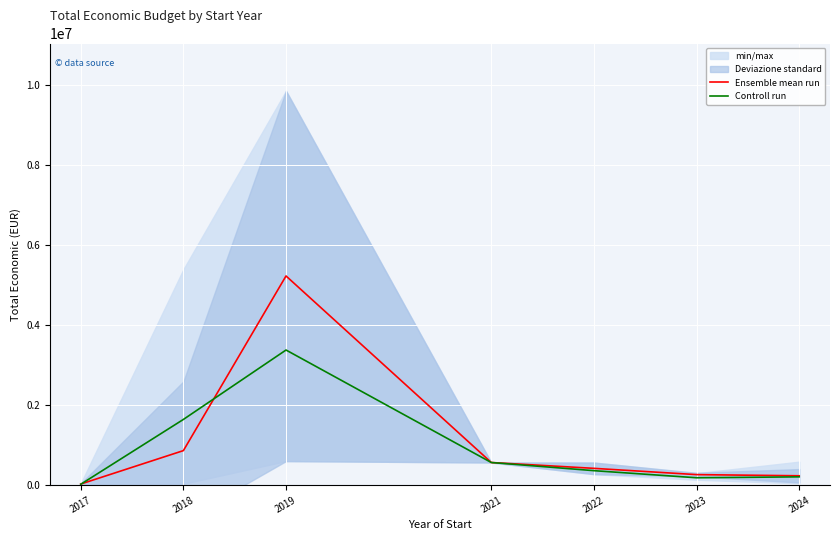

At which label is Controll run closest to 1697687?

2018